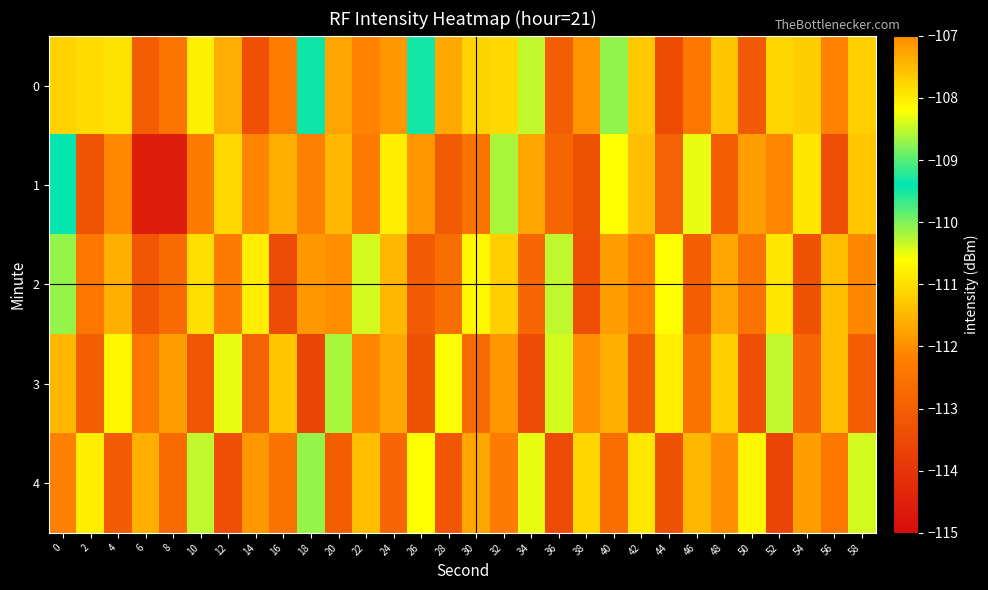

At 44, list the series in order from largest to smallest.

2, 3, 1, 4, 0